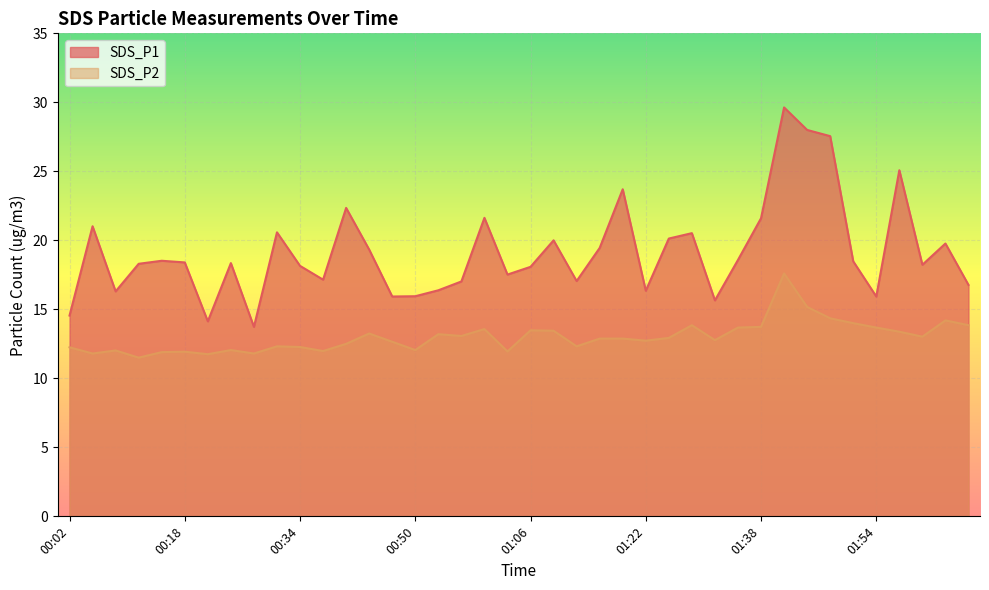

Where is SDS_P1 nearest to the value 21?

00:05